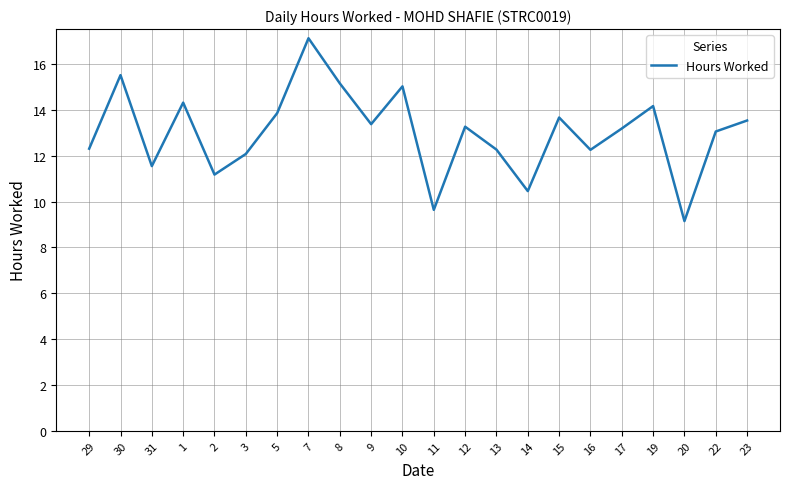

What is the minimum value shown in the chart?

9.2